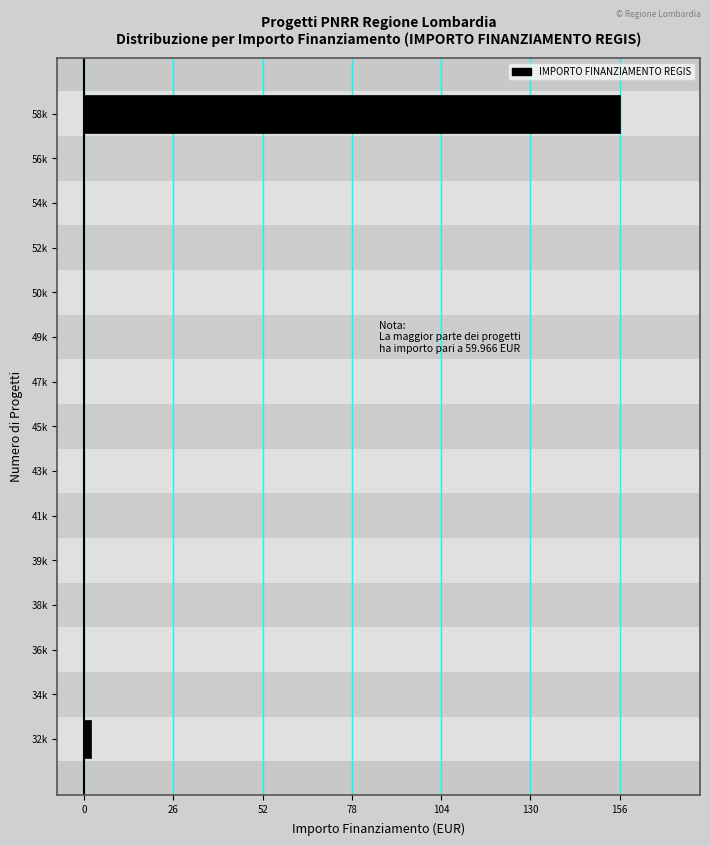

Reading bottom to top, list all the values displayed in this chart.

32k=2	34k=0	36k=0	38k=0	39k=0	41k=0	43k=0	45k=0	47k=0	49k=0	50k=0	52k=0	54k=0	56k=0	58k=156